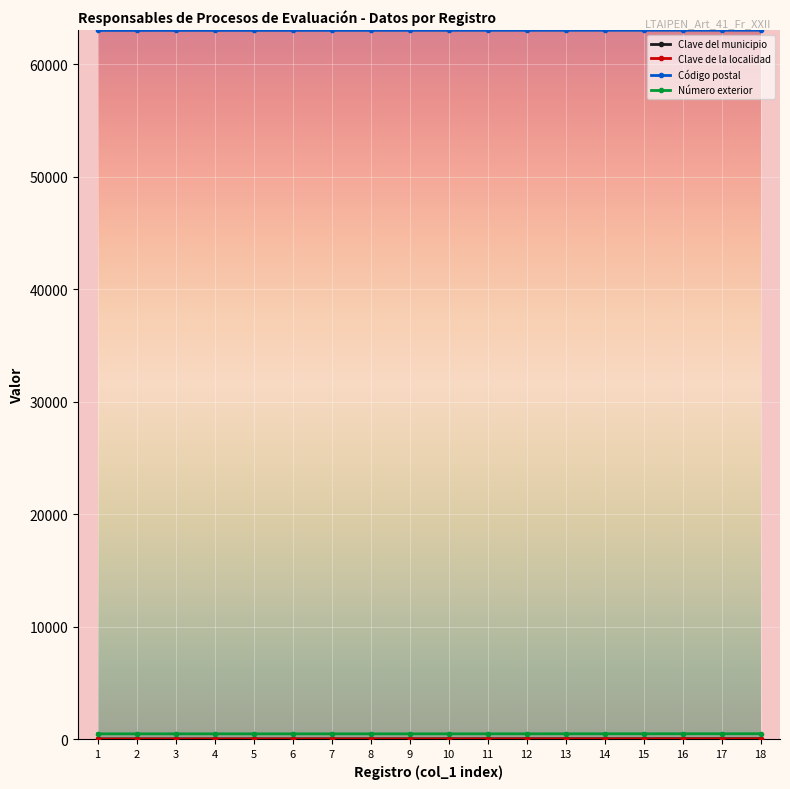

Which series has the largest total across all categories?

Código postal